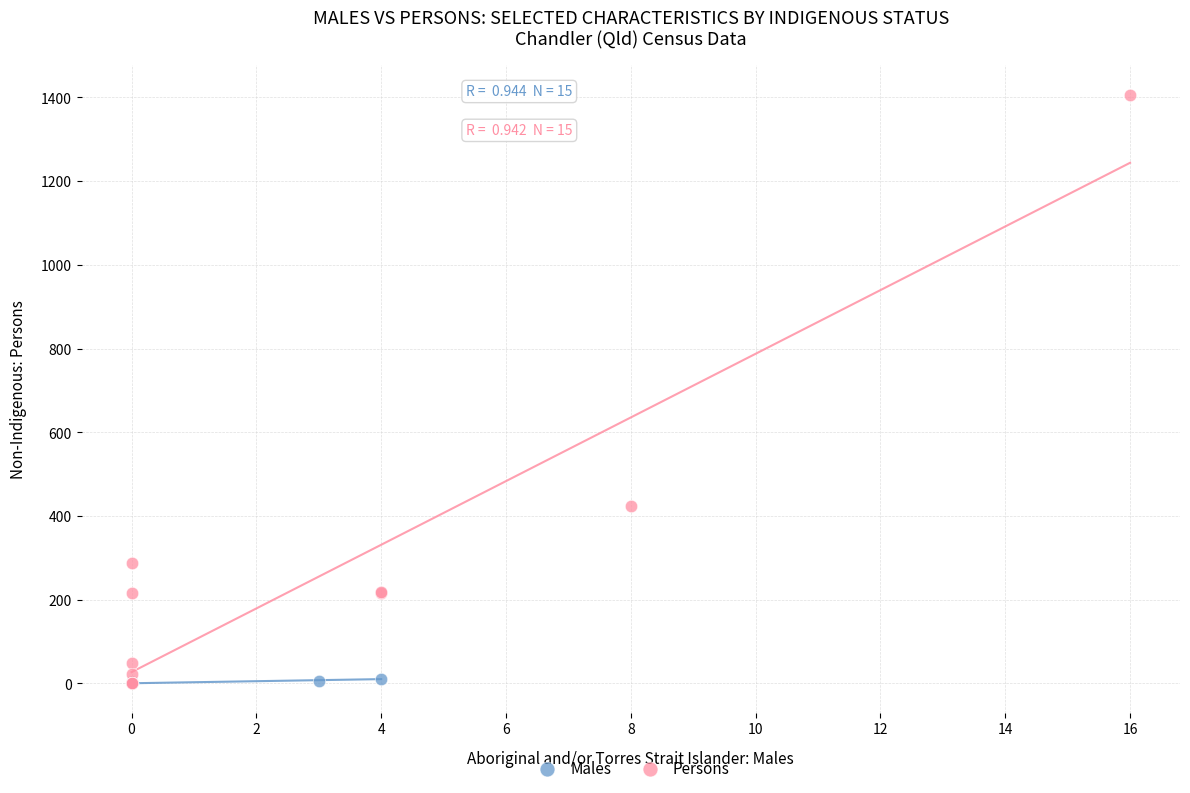

Which series reaches the maximum Y coordinate?

Persons